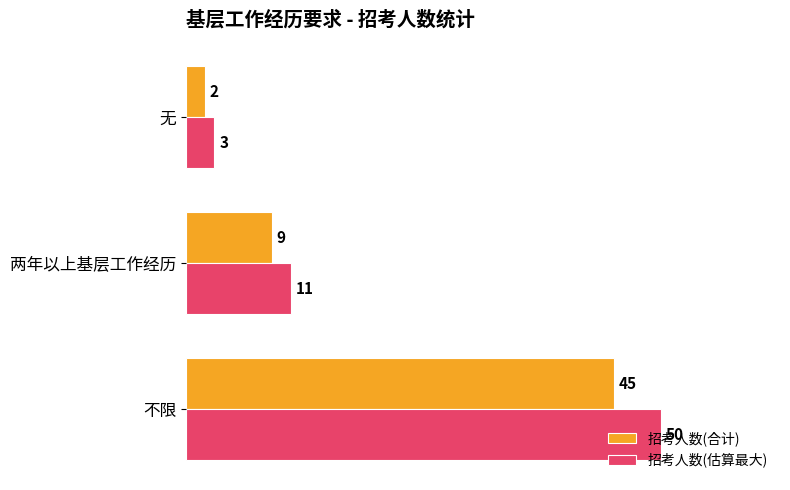

How many 招考人数(合计) values are between 2 and 45?

3